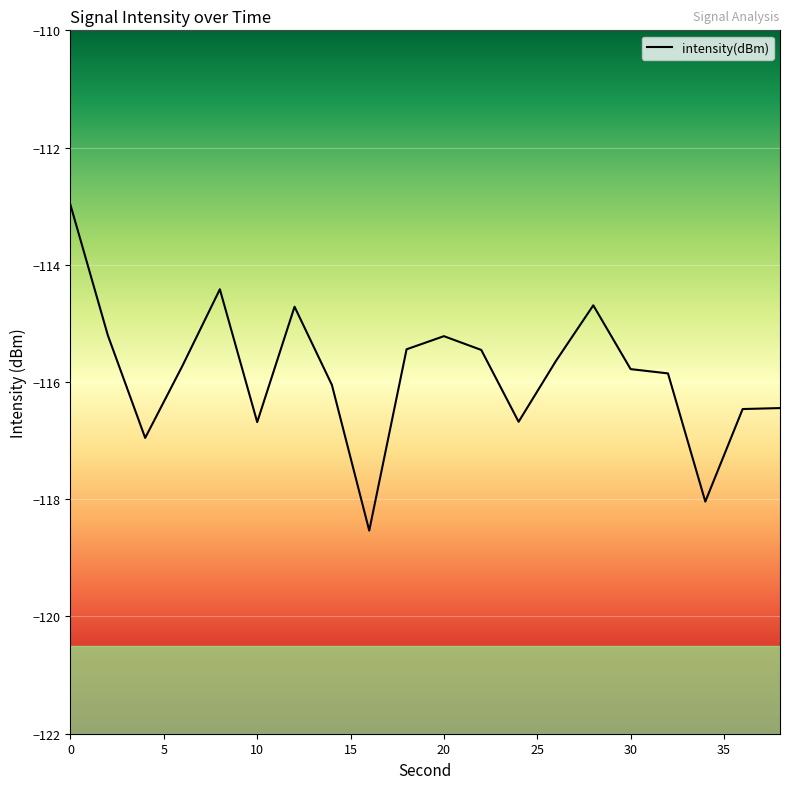

What is the minimum value shown in the chart?

-118.5